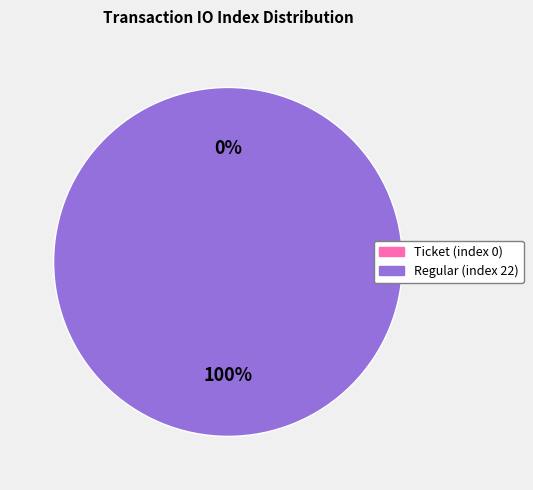

True or false: Ticket (index 0) accounts for 1% of the total.

False